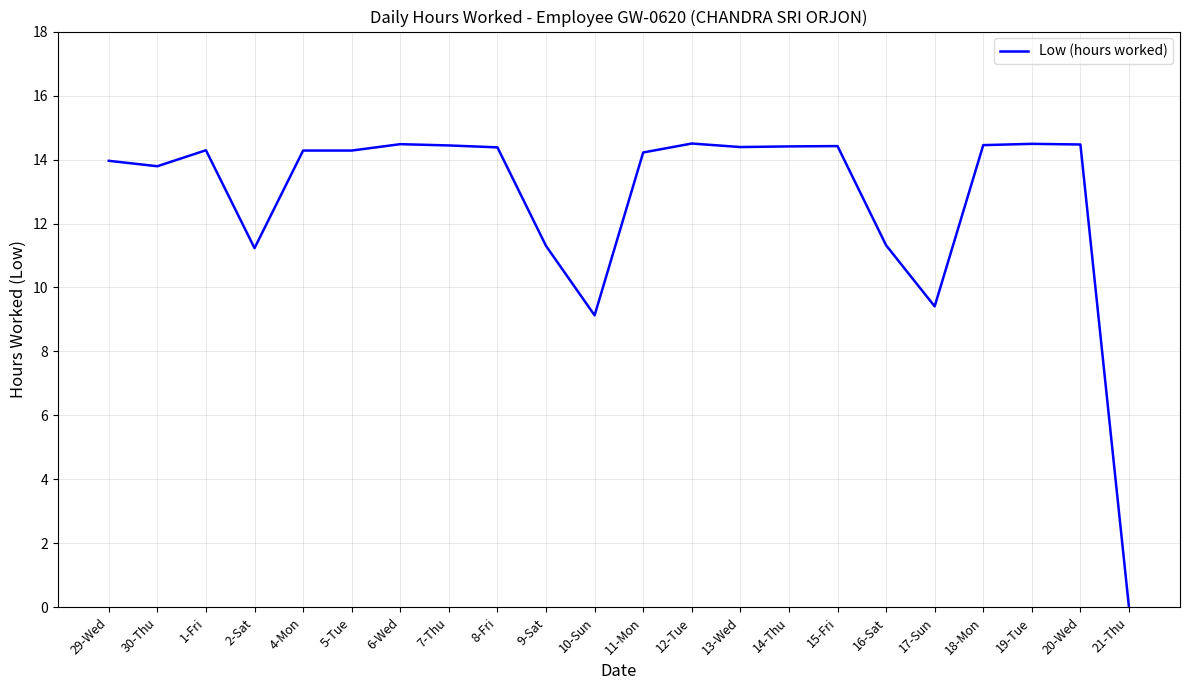

True or false: the data shows 14.4 at 8-Fri.

True